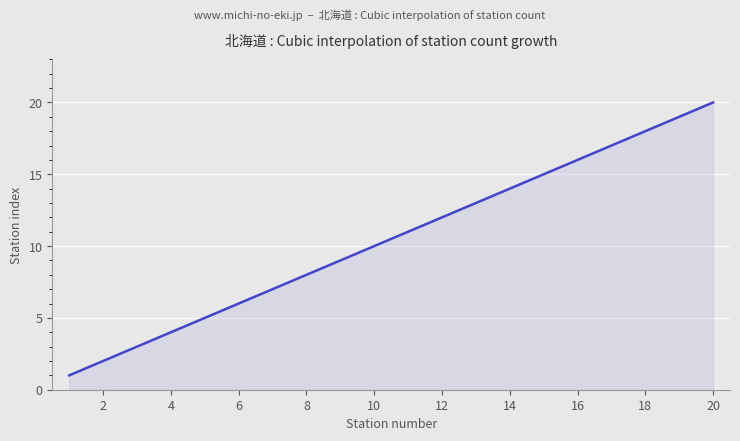

What is the difference between the second highest and second lowest values?

18.9